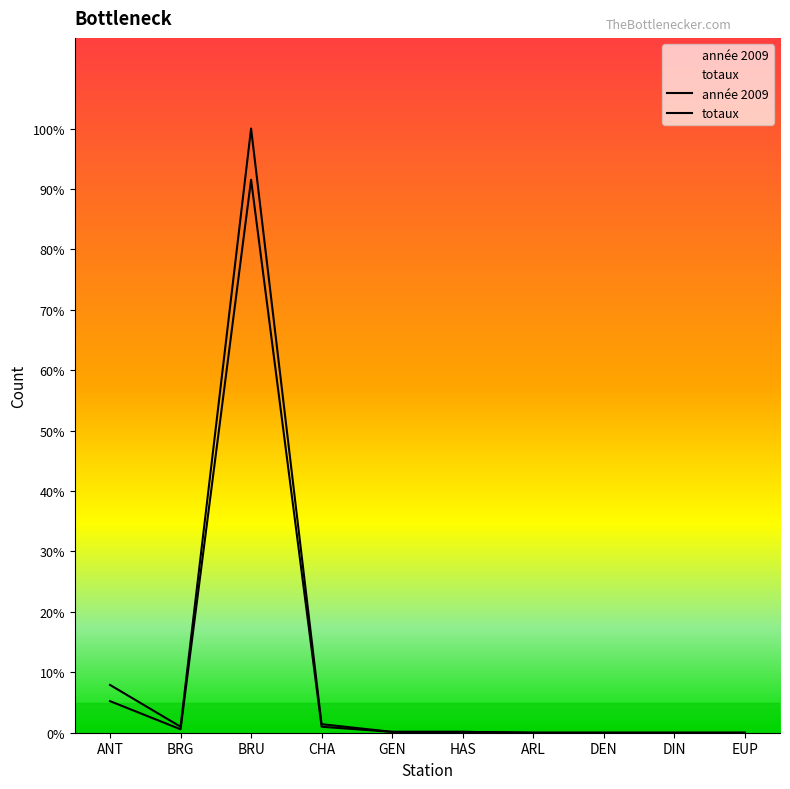

Where does the totaux series first go above 1?

ANT